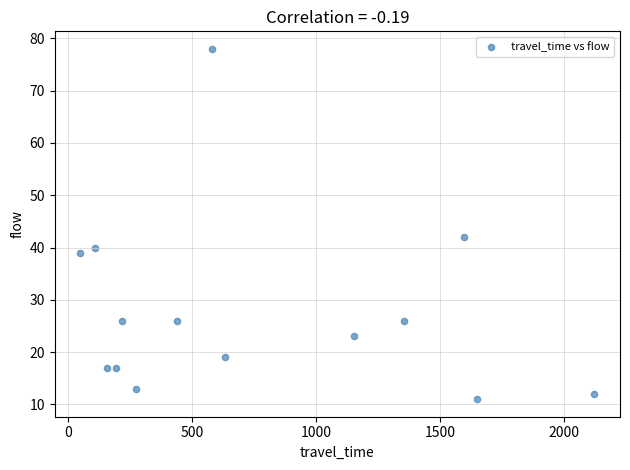

What is the range of X values (max minus min)?

2071